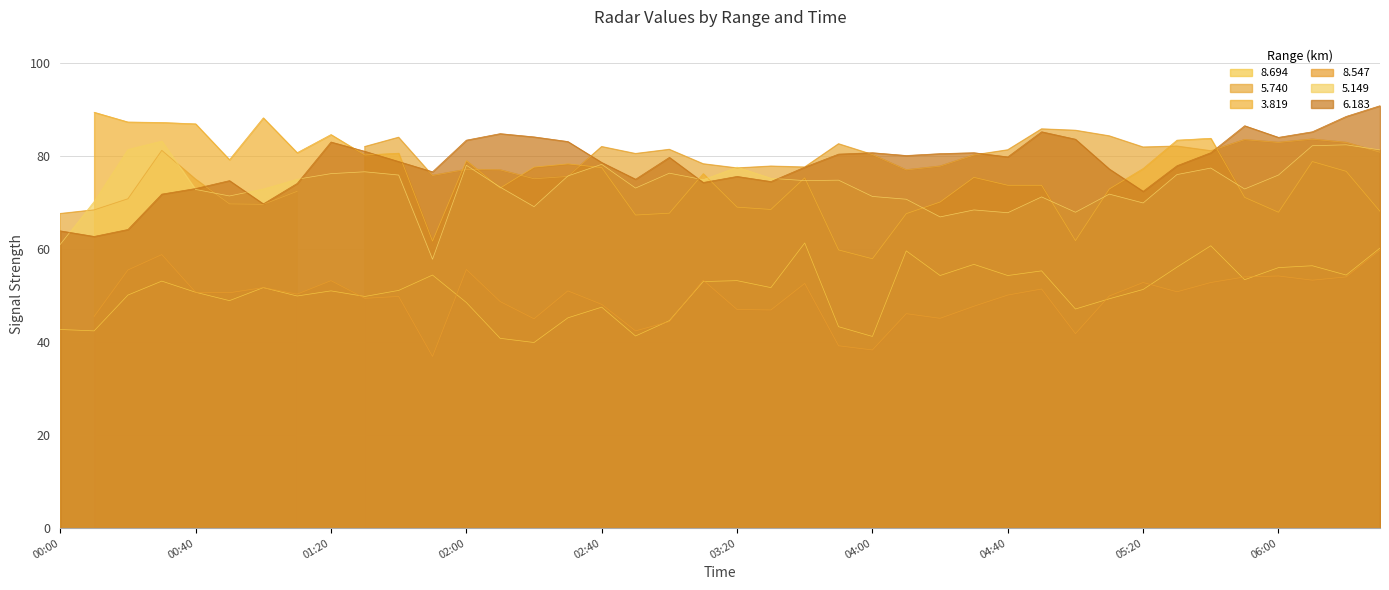

What is the lowest value of the 8.694 series?

39.9